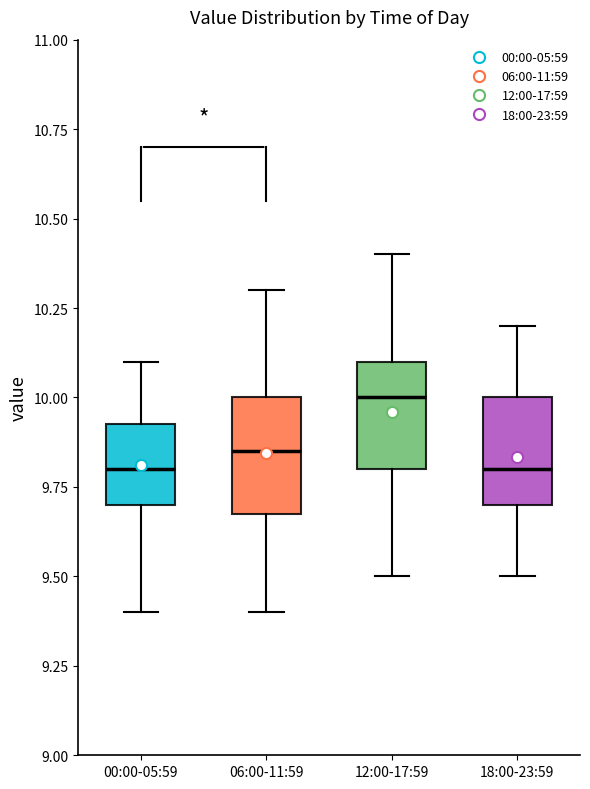

Reading left to right, read every box against the y-axis: the position of its median line, the range the box covers, and the ends of its whiskers. The values are not printed on the chart, so give them approximately, as read against the axis.

00:00-05:59: median 9.80, box 9.70 to 9.95, whiskers 9.40 to 10.10
06:00-11:59: median 9.85, box 9.70 to 10.00, whiskers 9.40 to 10.30
12:00-17:59: median 10.00, box 9.80 to 10.10, whiskers 9.50 to 10.40
18:00-23:59: median 9.80, box 9.70 to 10.00, whiskers 9.50 to 10.20